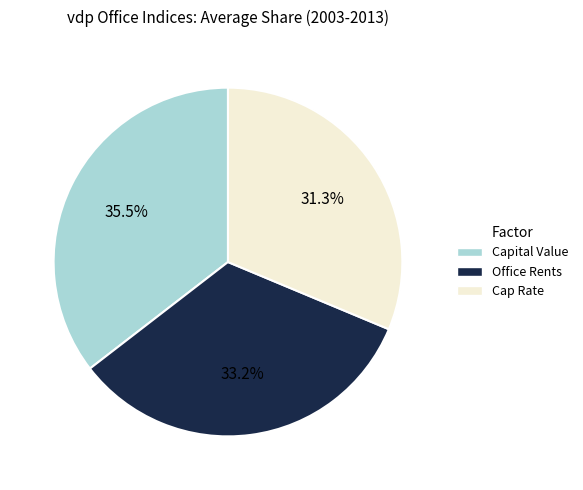

Does any single category account for the majority?

No